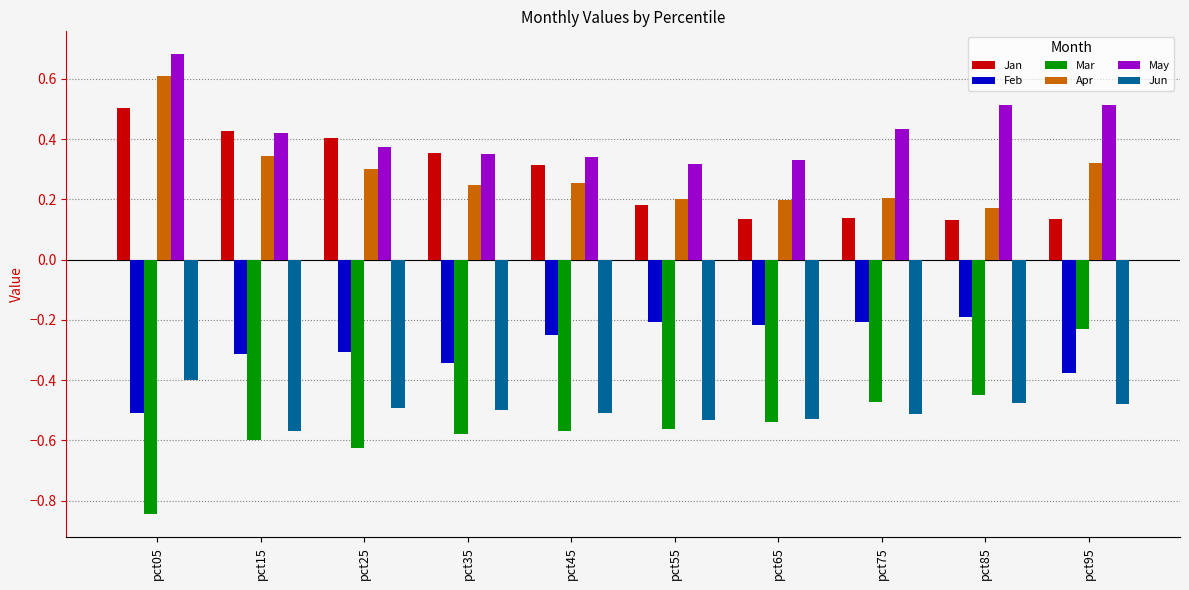

What is the sum of the Jan values at pct05 and pct75?

0.6